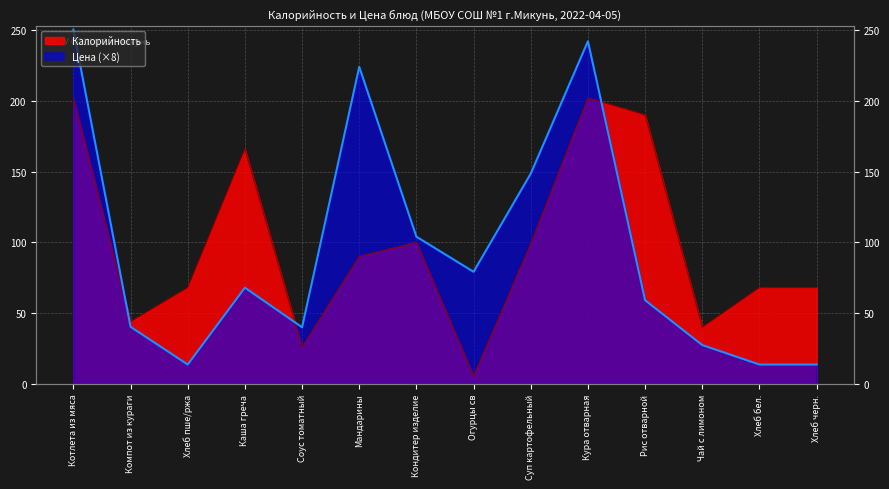

Reading left to right, what are all the values shown in this chart?

Калорийность: Котлета из мяса=202.0	Компот из кураги=44.0	Хлеб пше/ржа=68.0	Каша греча=166.0	Соус томатный=26.0	Мандарины=90.0	Кондитер изделие=100.0	Огурцы св=5.5	Суп картофельный=99.0	Кура отварная=202.0	Рис отварной=190.0	Чай с лимоном=40.0	Хлеб бел.=68.0	Хлеб черн.=68.0
Цена: Котлета из мяса=250.3	Компот из кураги=40.3	Хлеб пше/ржа=13.7	Каша греча=68.0	Соус томатный=40.0	Мандарины=224.0	Кондитер изделие=104.0	Огурцы св=79.2	Суп картофельный=148.6	Кура отварная=242.1	Рис отварной=59.1	Чай с лимоном=27.4	Хлеб бел.=13.7	Хлеб черн.=13.7